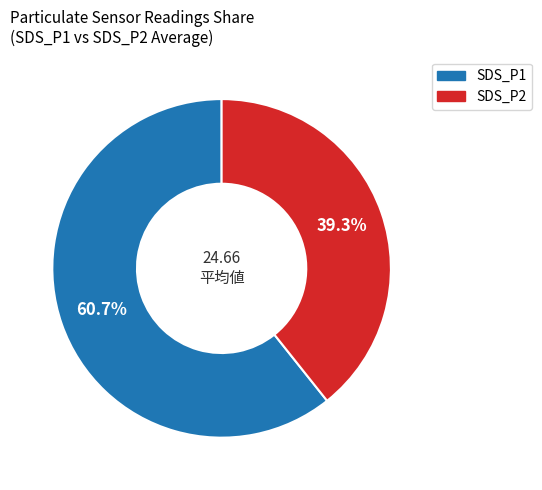

The SDS_P1 slice represents 48% of the pie. True or false?

False